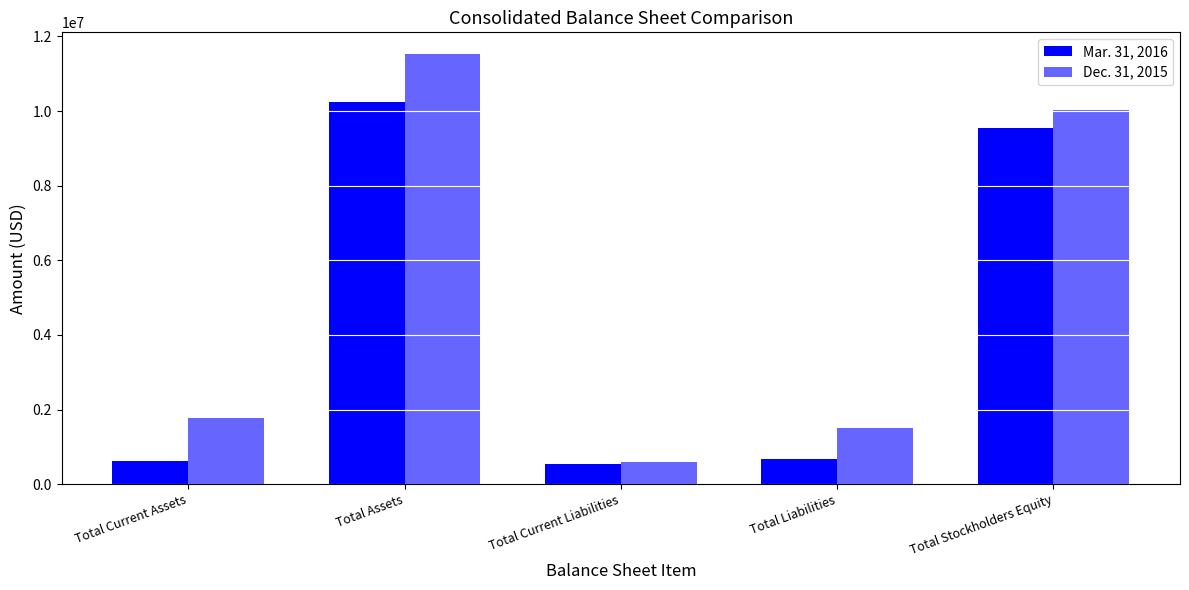

How many bars are there in each group?

2